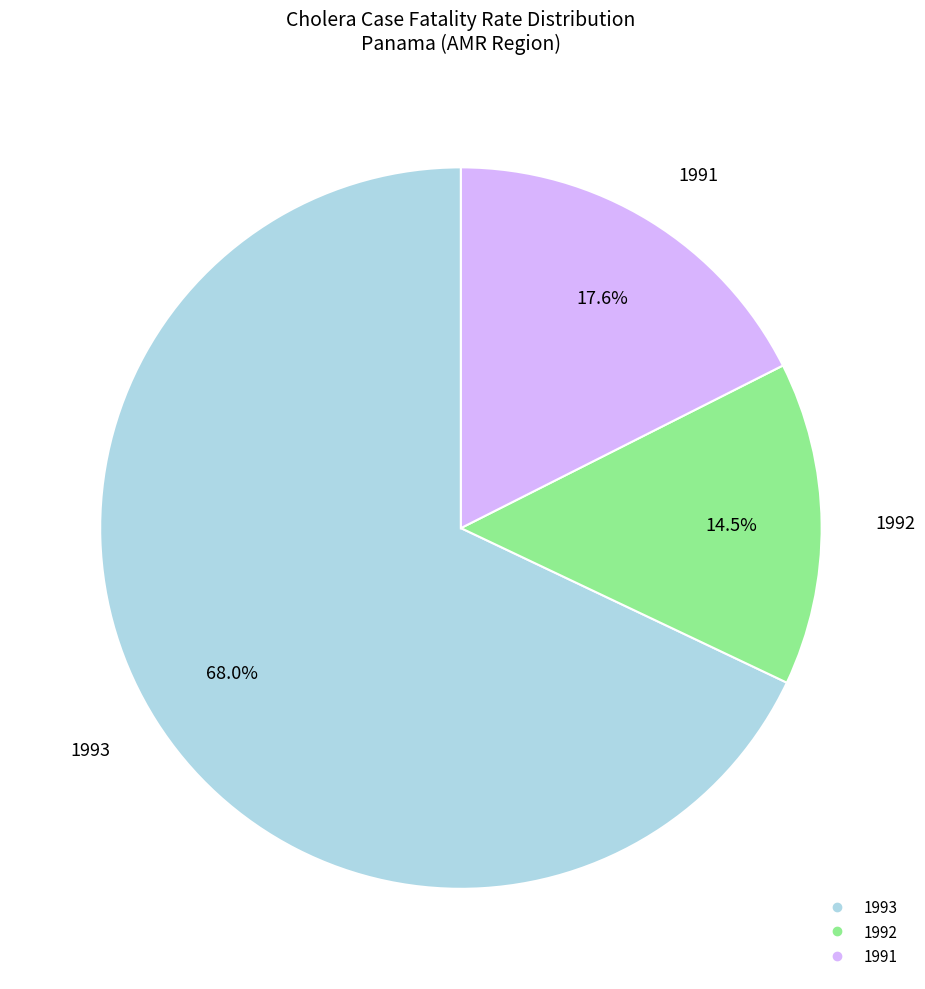

Is the sum of 1992 and 1993 greater than half?

Yes